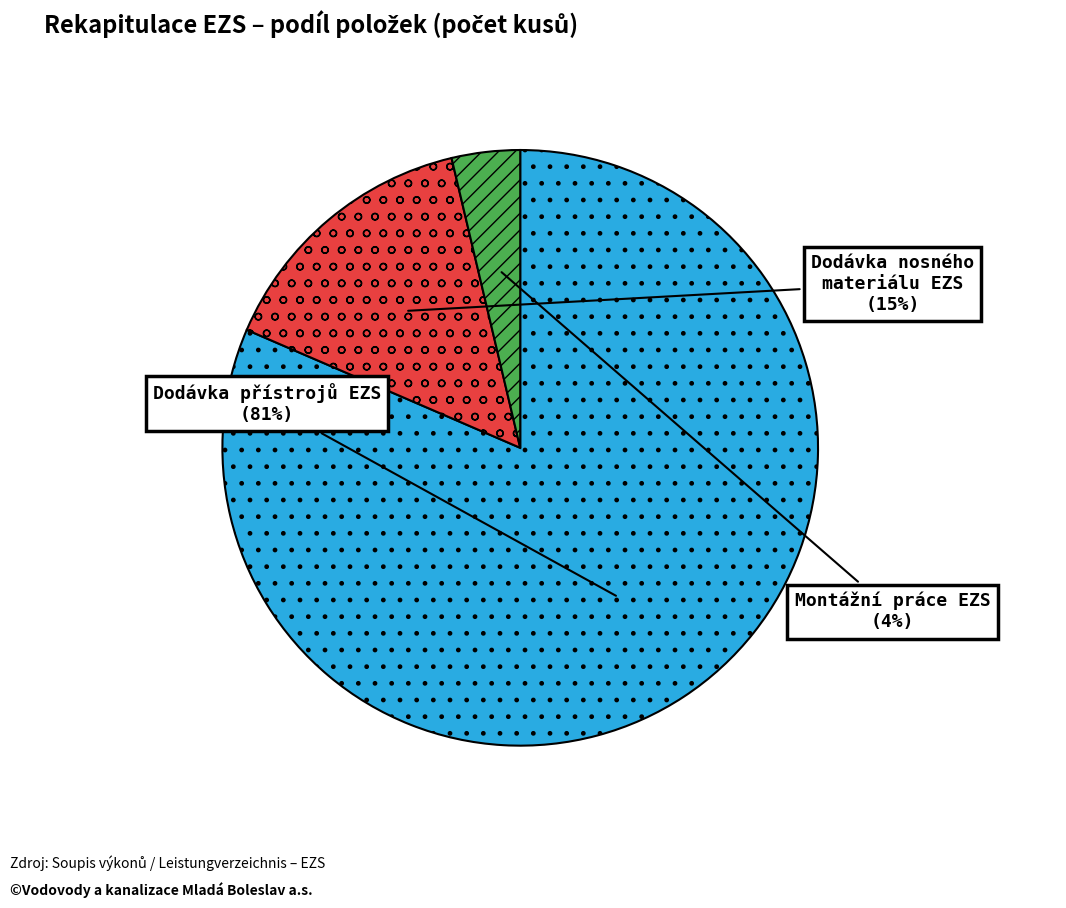

To the nearest percent, what portion does Dodávka nosného materiálu EZS represent?

15%